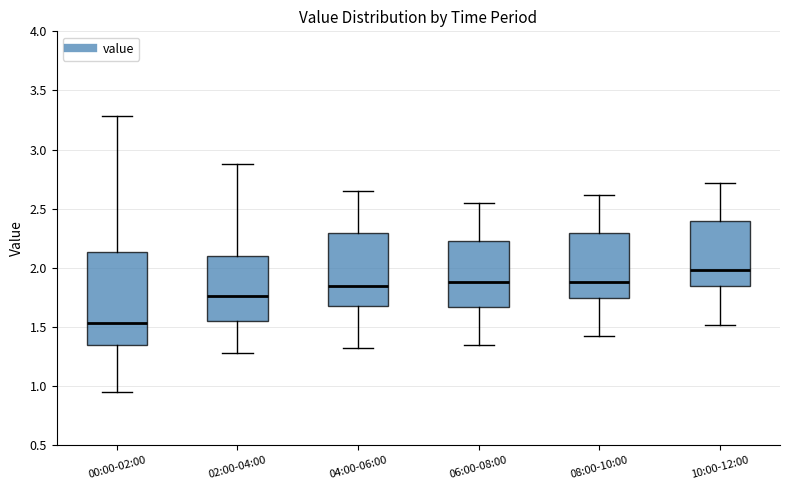

Which box is the tallest, from its lower edge to its upper edge?

00:00-02:00